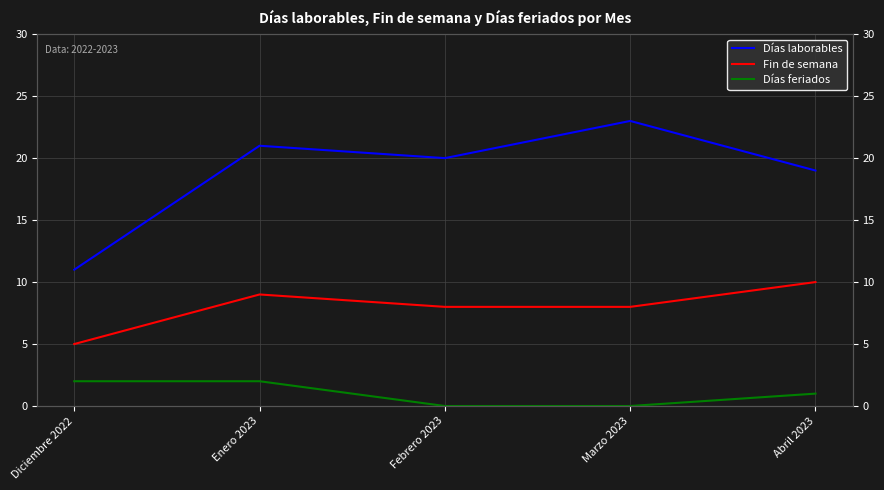

What are all the series names shown in the legend?

Días laborables, Fin de semana, Días feriados